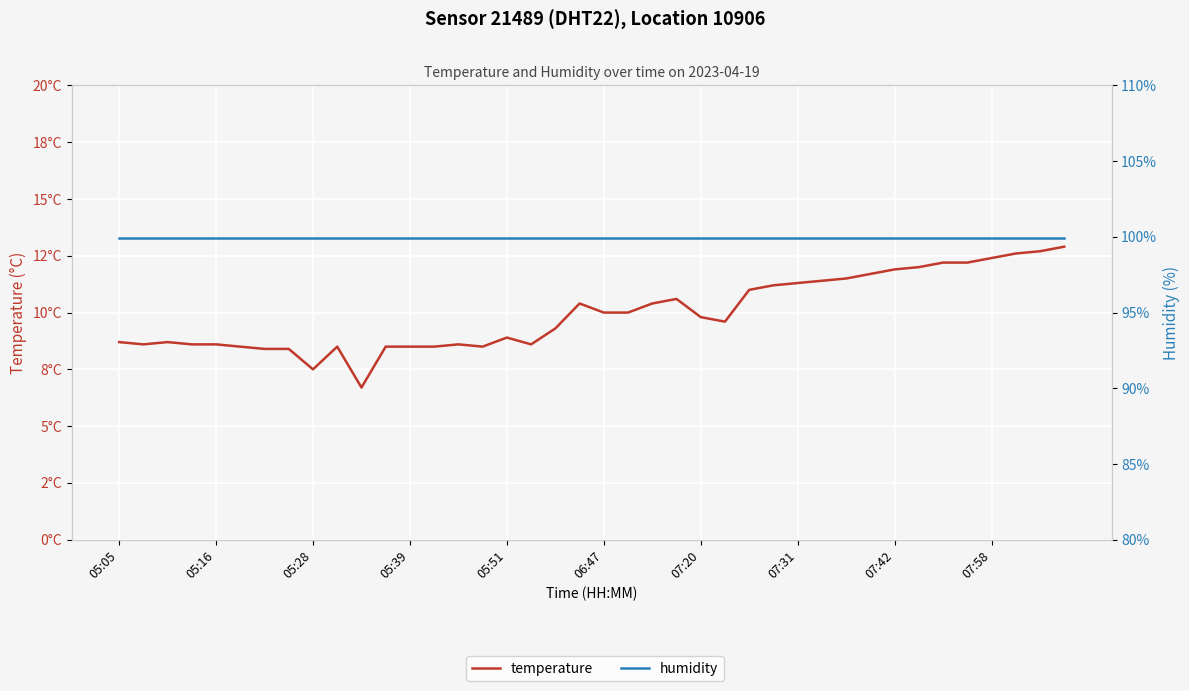

Reading left to right, transcribe all the data shown in this chart.

temperature: 8.7	8.6	8.7	8.6	8.6	8.5	8.4	8.4	7.5	8.5	6.7	8.5	8.5	8.5	8.6	8.5	8.9	8.6	9.3	10.4	10.0	10.0	10.4	10.6	9.8	9.6	11.0	11.2	11.3	11.4	11.5	11.7	11.9	12.0	12.2	12.2	12.4	12.6	12.7	12.9
humidity: 99.9	99.9	99.9	99.9	99.9	99.9	99.9	99.9	99.9	99.9	99.9	99.9	99.9	99.9	99.9	99.9	99.9	99.9	99.9	99.9	99.9	99.9	99.9	99.9	99.9	99.9	99.9	99.9	99.9	99.9	99.9	99.9	99.9	99.9	99.9	99.9	99.9	99.9	99.9	99.9